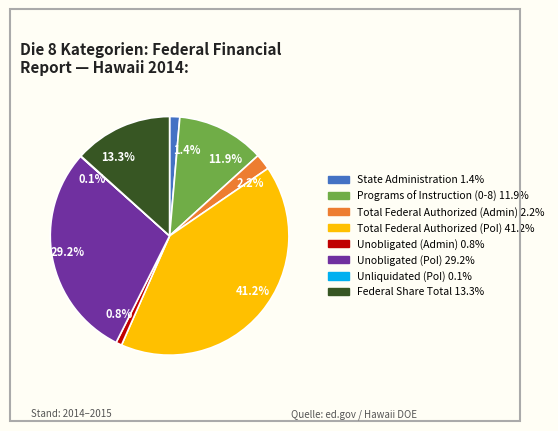

Is 13.3% the majority of the pie?

No